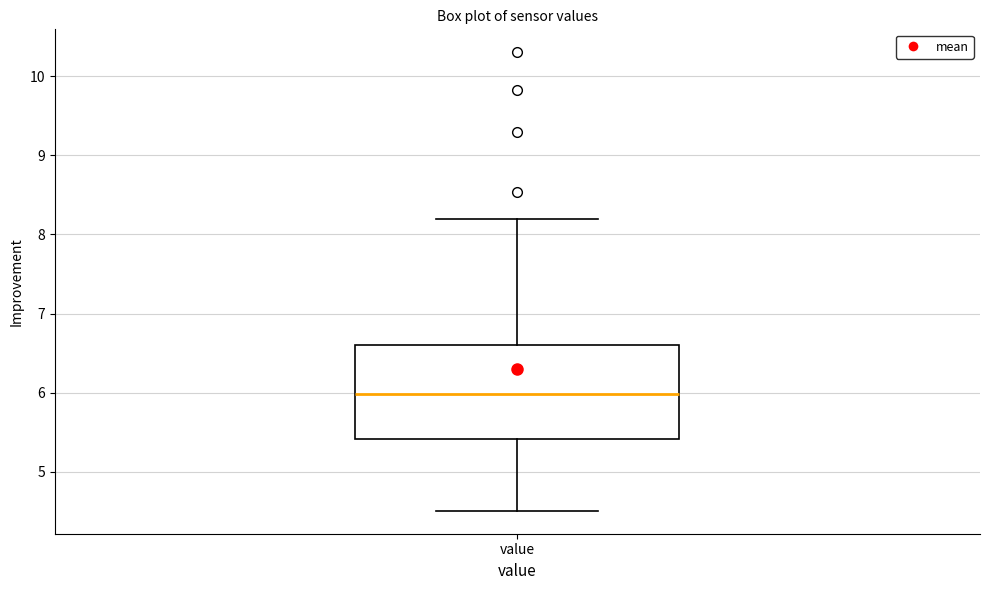

Where is the lower edge of the box for value on the y-axis? The values are not printed on the chart, so give them approximately, as read against the axis.

5.4